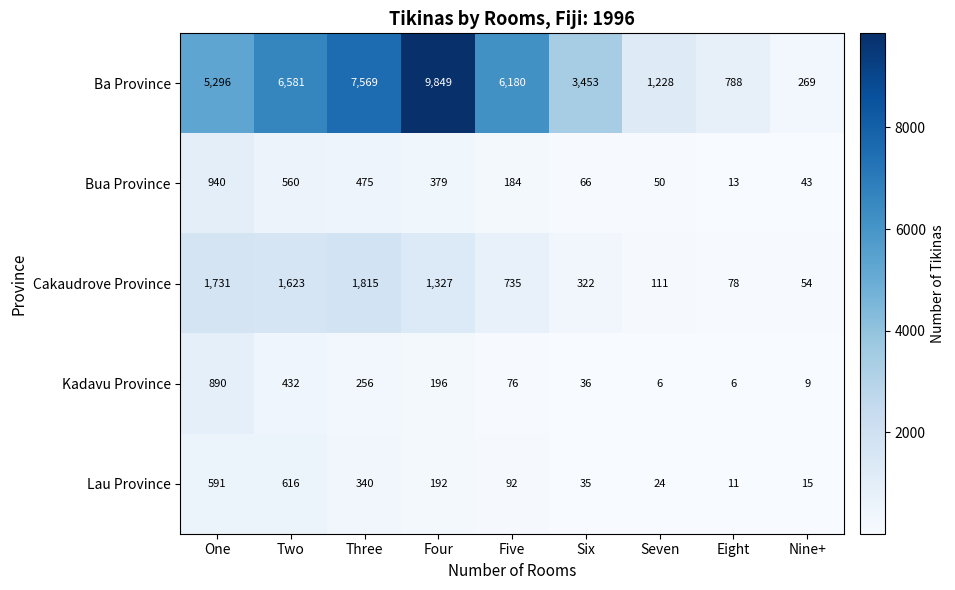

What is the difference between the maximum and second lowest values in the Kadavu Province series?

884